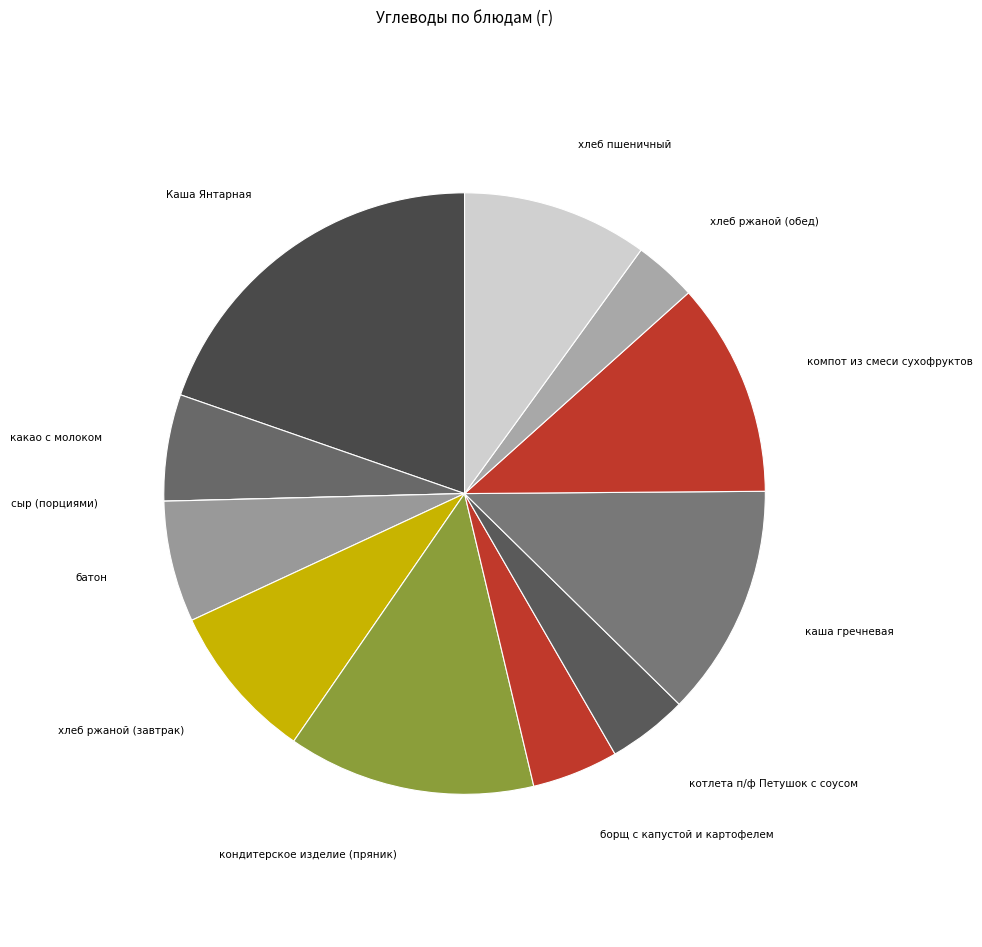

How many slices are in this pie chart?

12